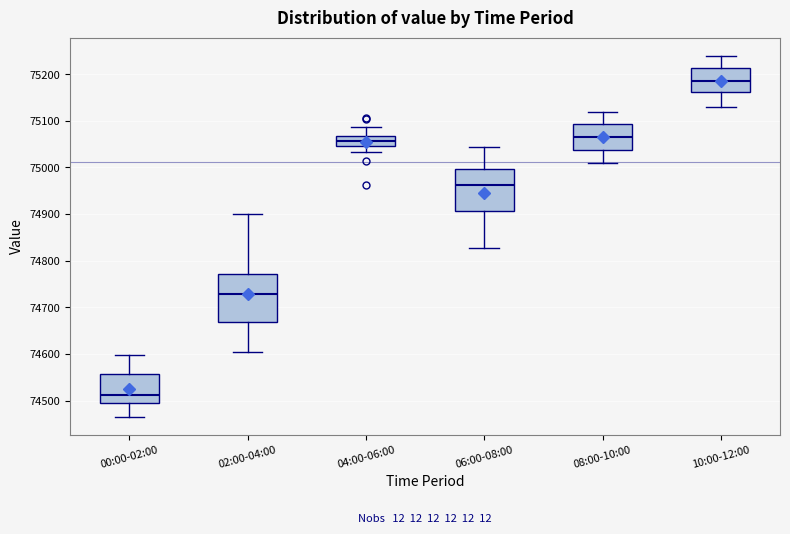

Where does the upper whisker of the box for 04:00-06:00 end on the y-axis? The values are not printed on the chart, so give them approximately, as read against the axis.

75090